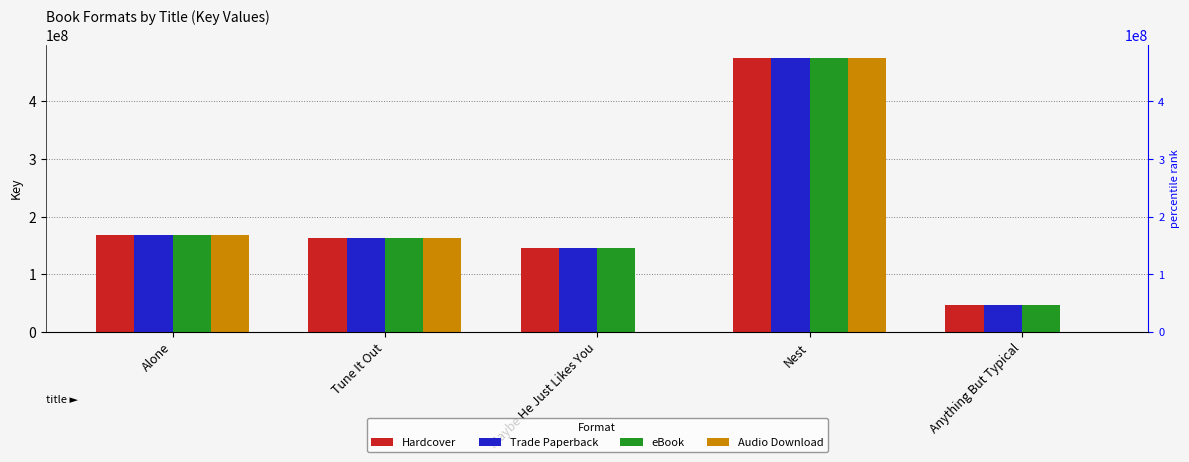

What is the sum of all Hardcover values?

997763439